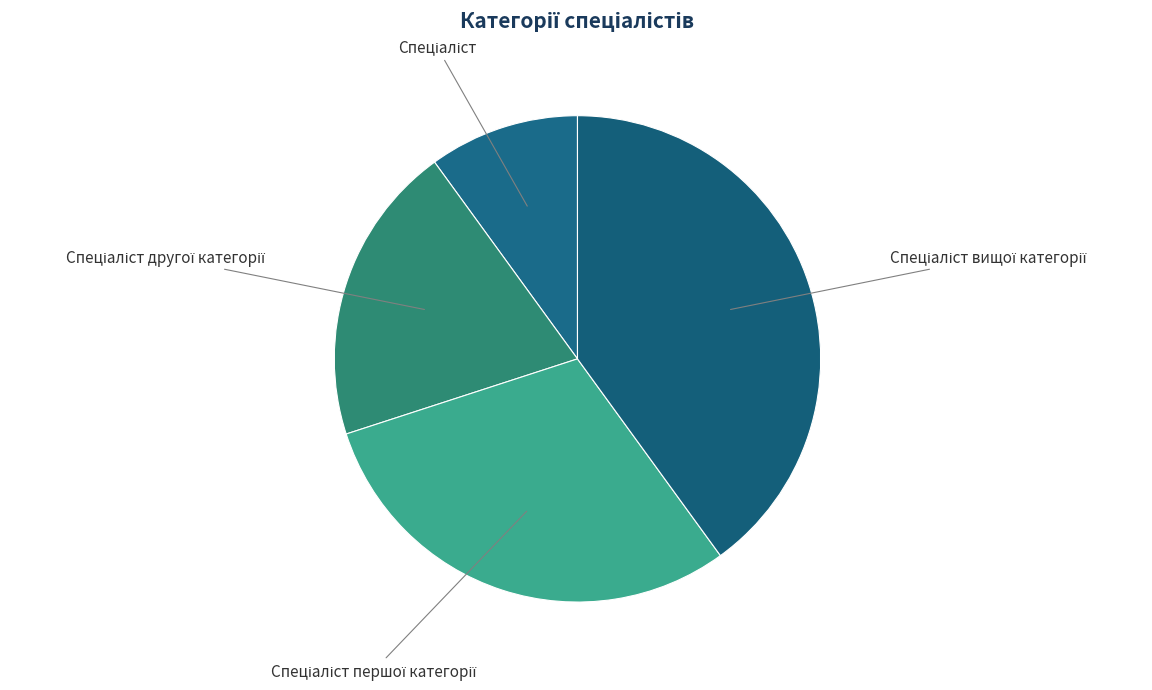

Is there a majority slice in this chart?

No